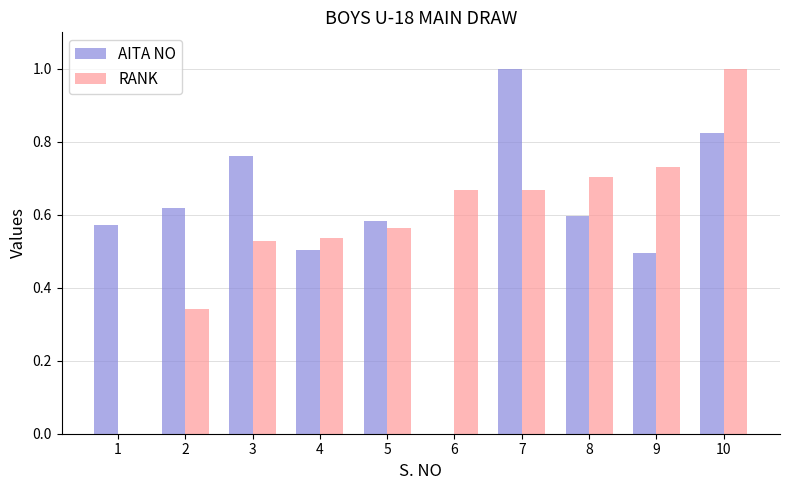

Where is AITA NO nearest to the value 0?

6